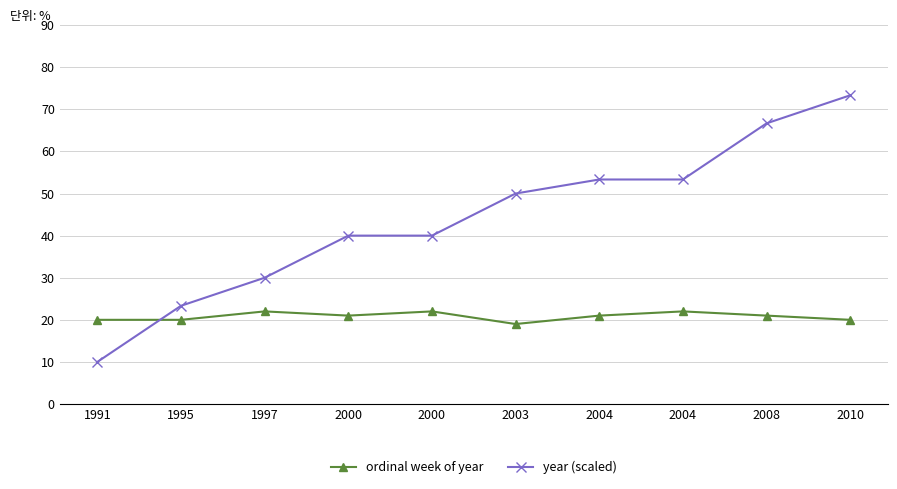

What is the difference between the second highest and minimum values in the ordinal week of year series?

3.0